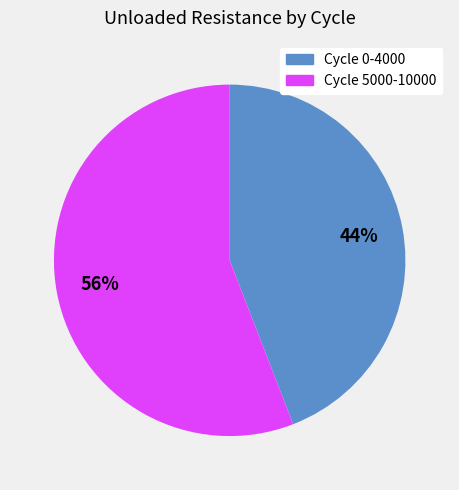

Count the number of slices in the pie.

2